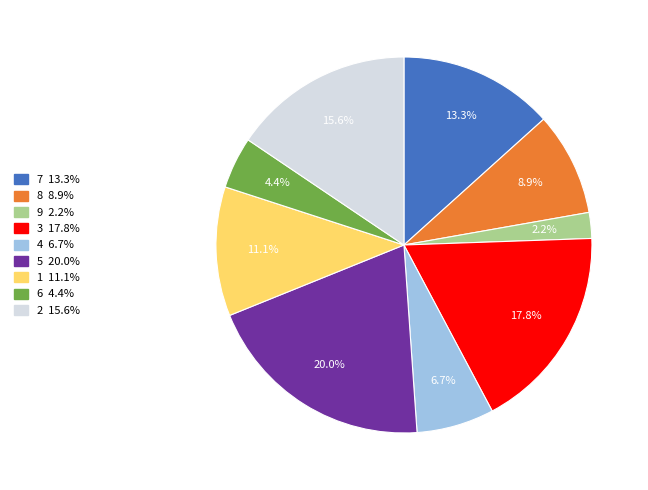

Is there any slice that represents more than half of the pie?

No